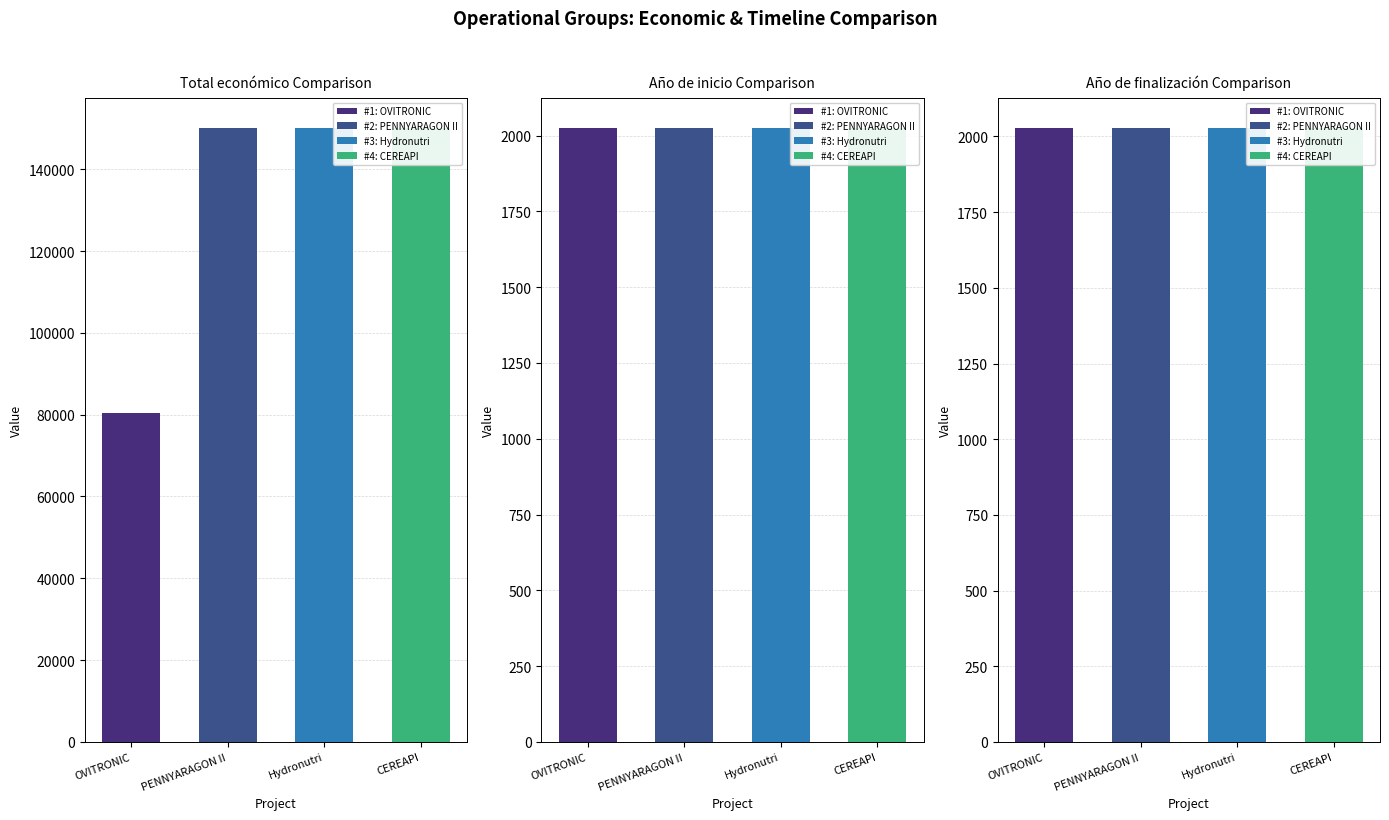

Reading right to left, transcribe all the data shown in this chart.

Total económico: CEREAPI=150000	Hydronutri=150000	PENNYARAGON II=150000	OVITRONIC=80498
Año de inicio: CEREAPI=2024	Hydronutri=2024	PENNYARAGON II=2024	OVITRONIC=2024
Año de finalización: CEREAPI=2027	Hydronutri=2027	PENNYARAGON II=2027	OVITRONIC=2027